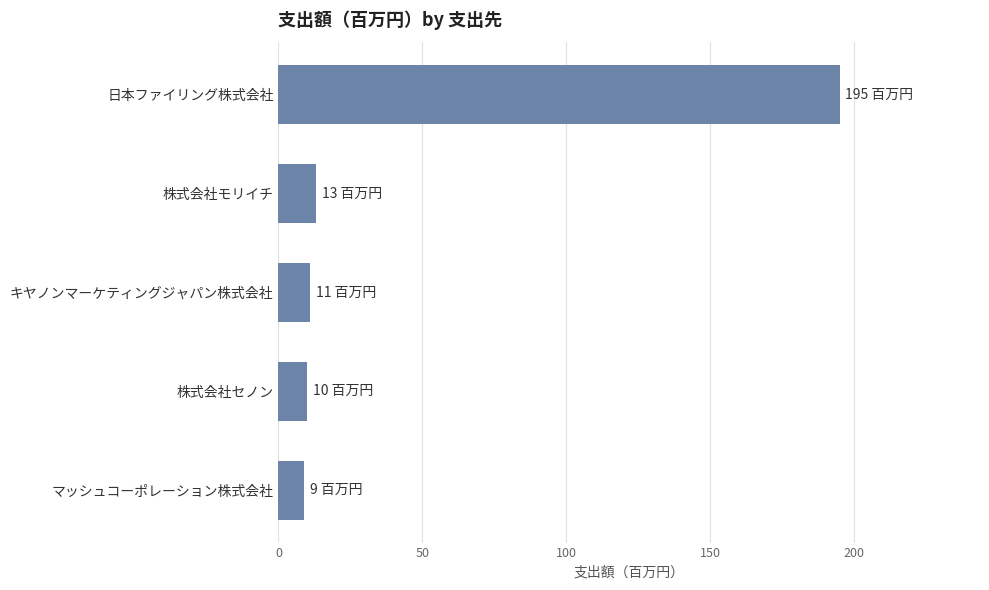

Is it true that the value at 株式会社モリイチ is 13?

True